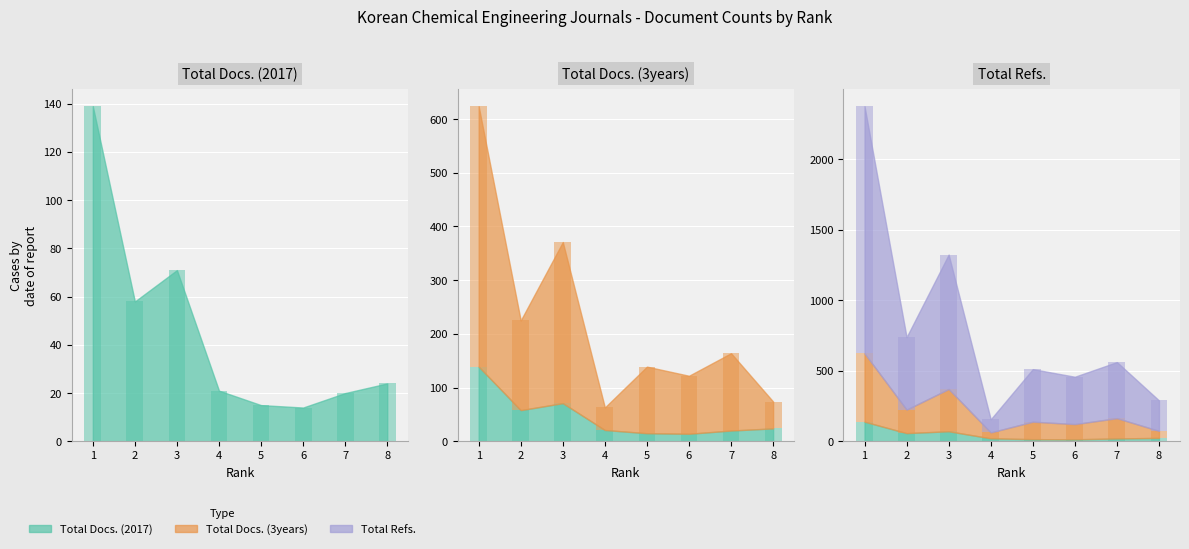

What is the value of the Total Refs. bar at the 1st from the left?

1754